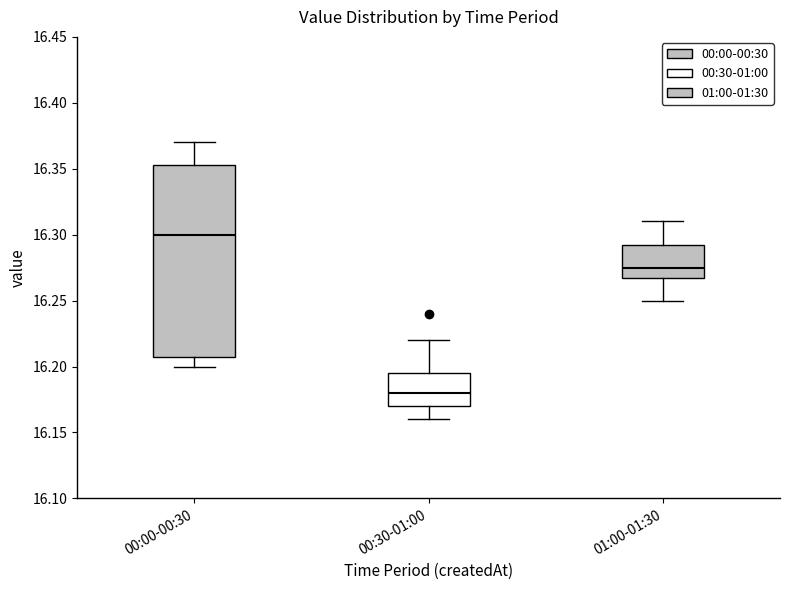

Which box has the lowest median line?

00:30-01:00